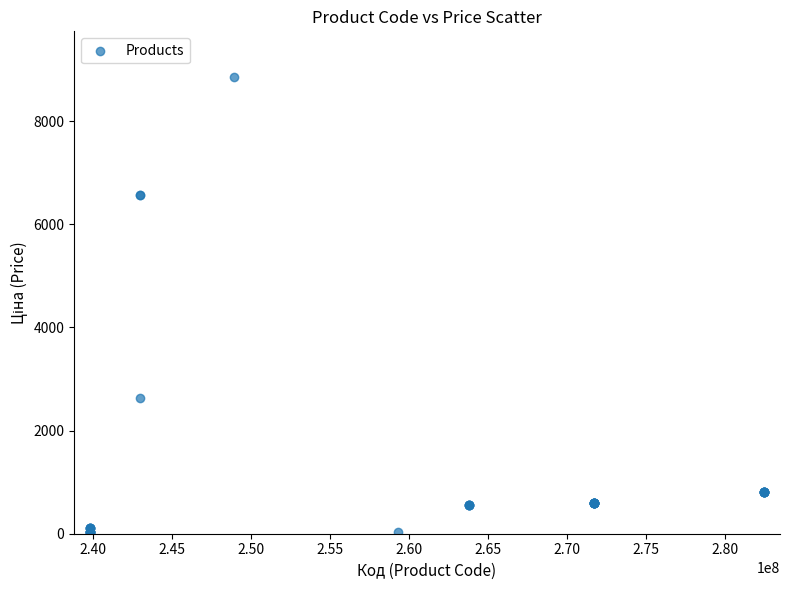

What Y value in the scatter plot is closest to 4444?

2627.5